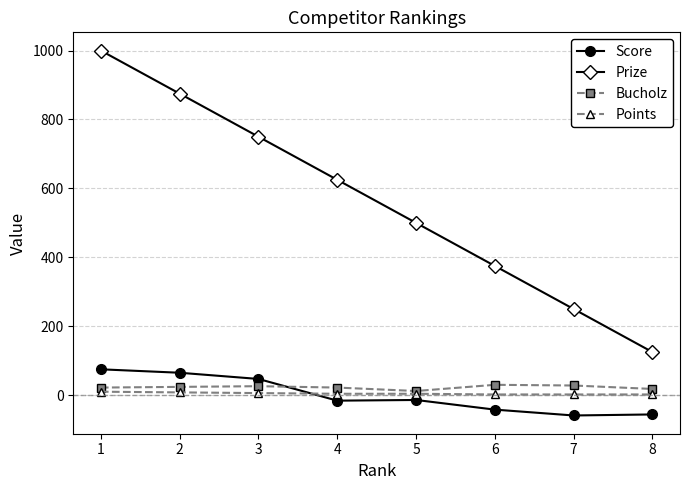

What is the highest value of the Bucholz series?

30